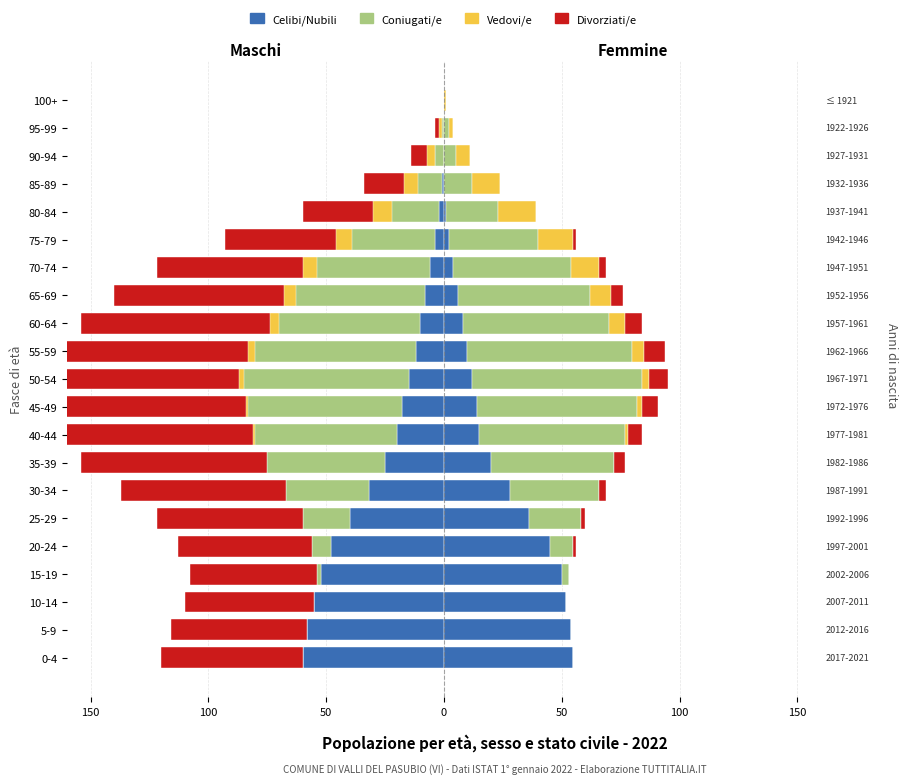

What position from the right is 95-99?

2